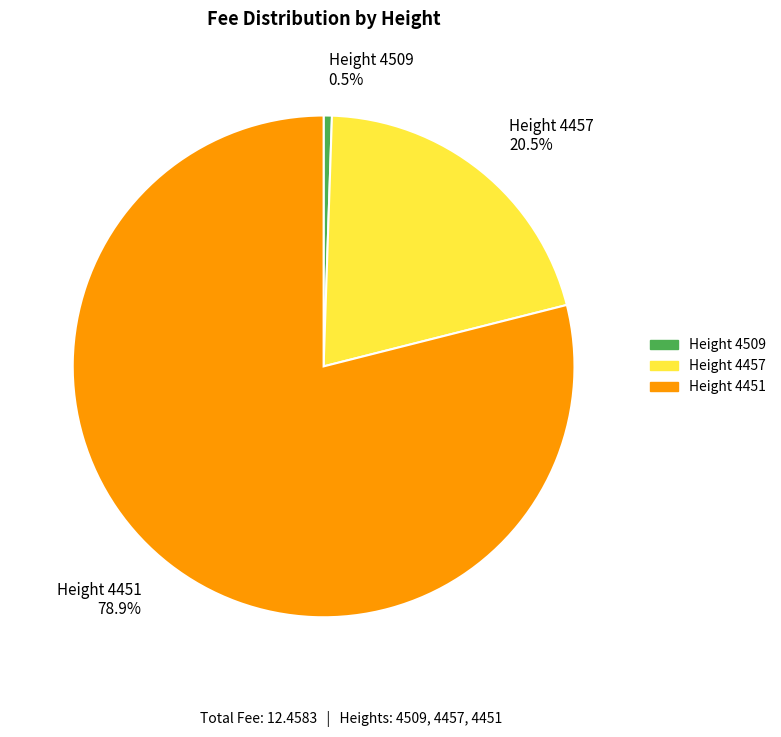

Which slice is the smallest?

Height 4509 0.5%